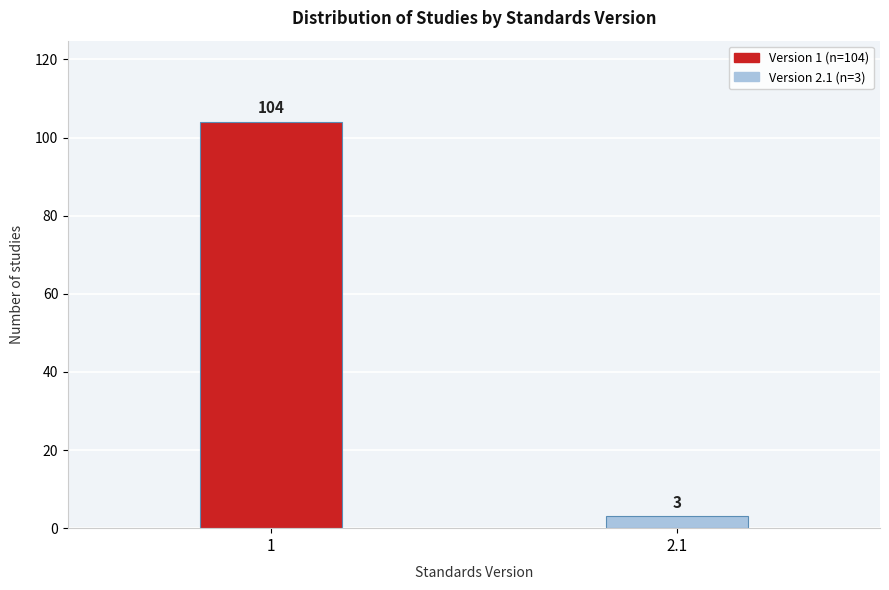

Reading left to right, list all the values displayed in this chart.

1=104	2.1=3